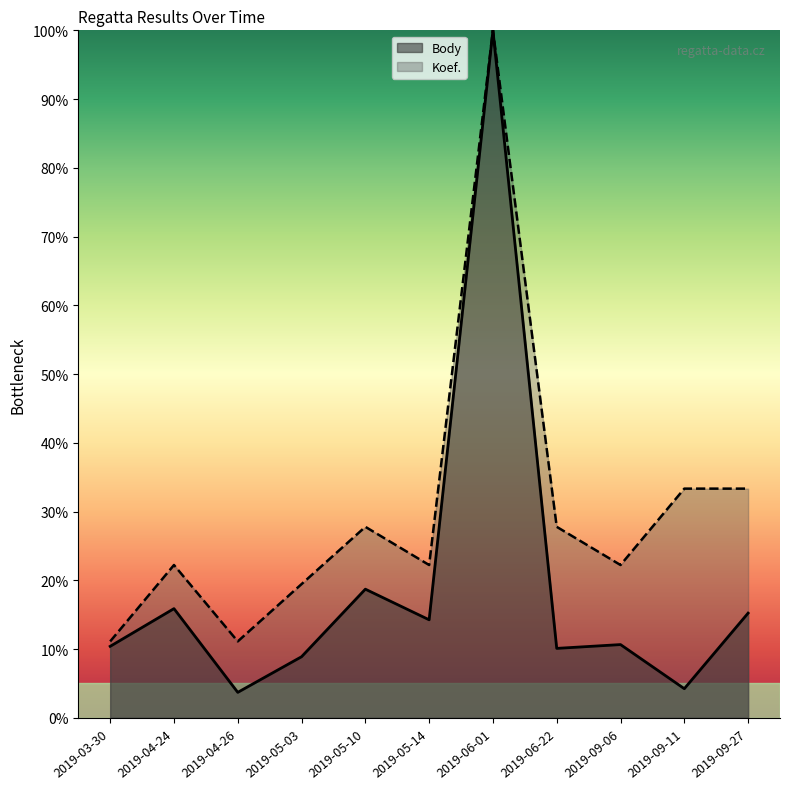

The value of Body at 2019-05-10 is 26.4. True or false?

False